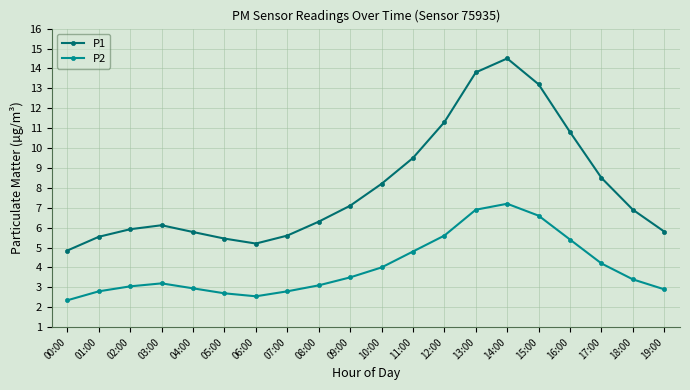

What is the label of the 7th point from the right?

13:00